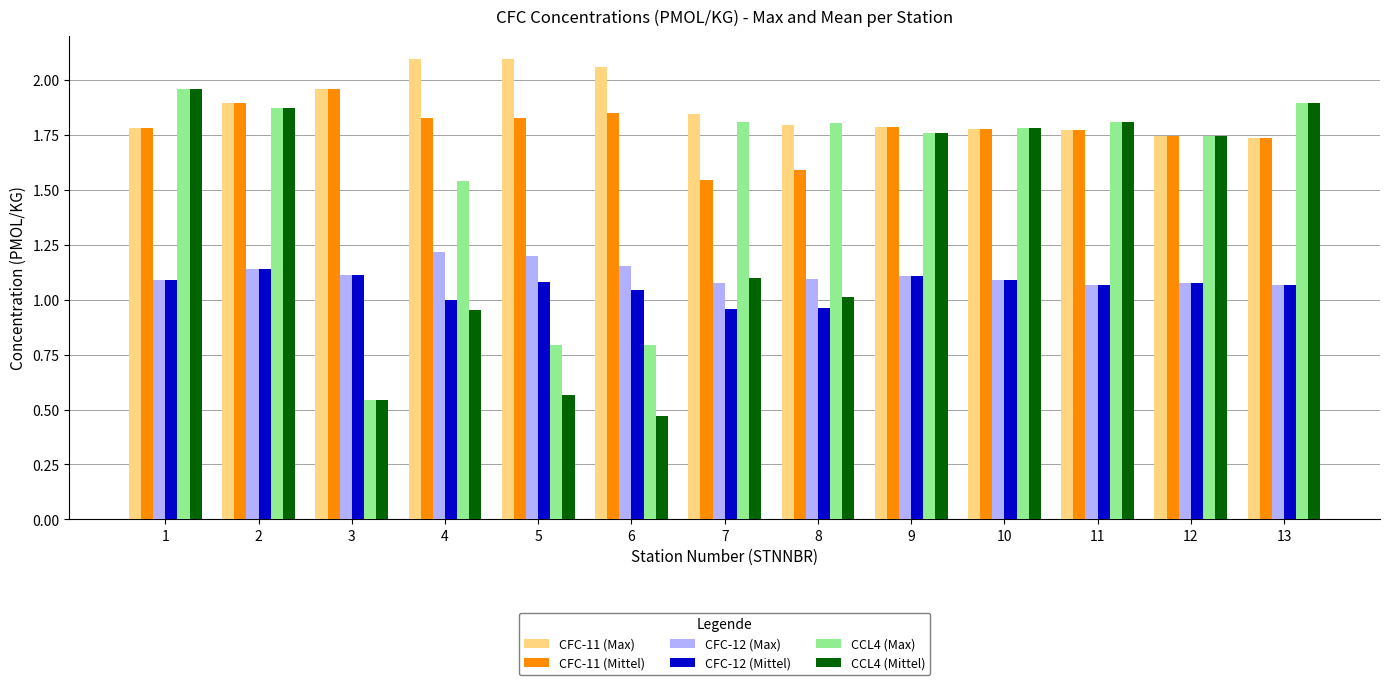

At which label does CFC-12 (Mittel) first exceed 1?

1